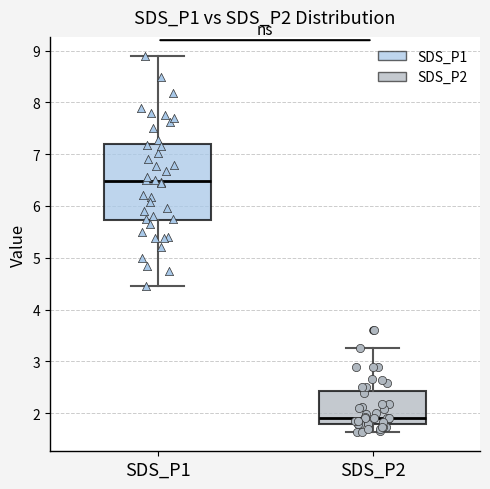

Which box has the highest median line?

SDS_P1